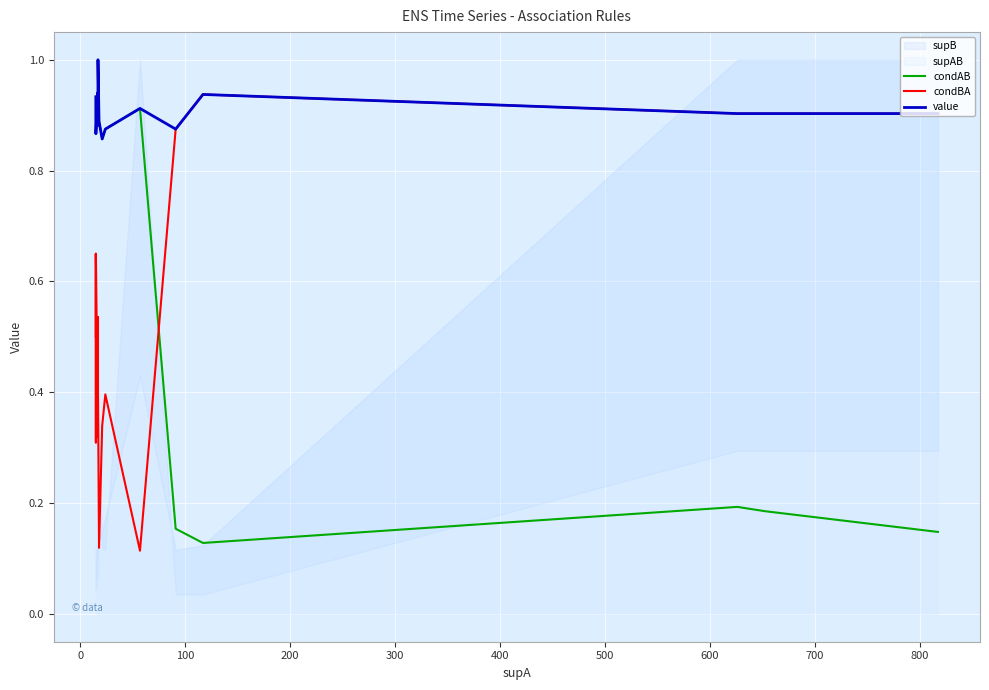

Which series has the largest total across all categories?

value